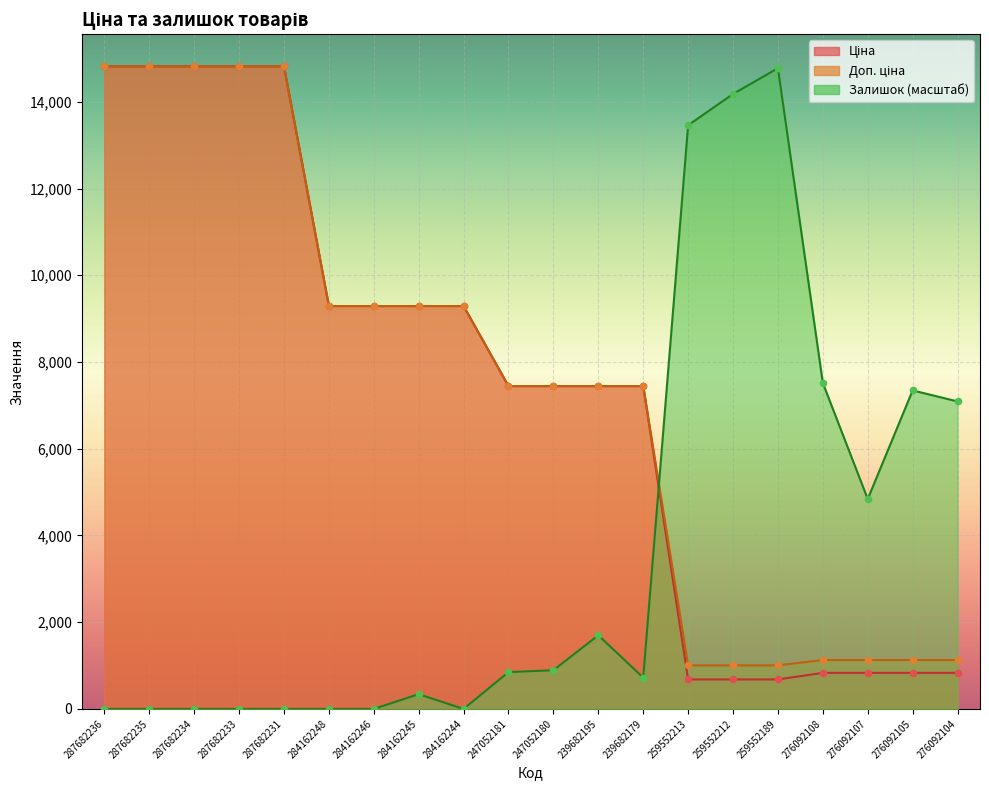

At which category is the sum across all series the highest?

287682236